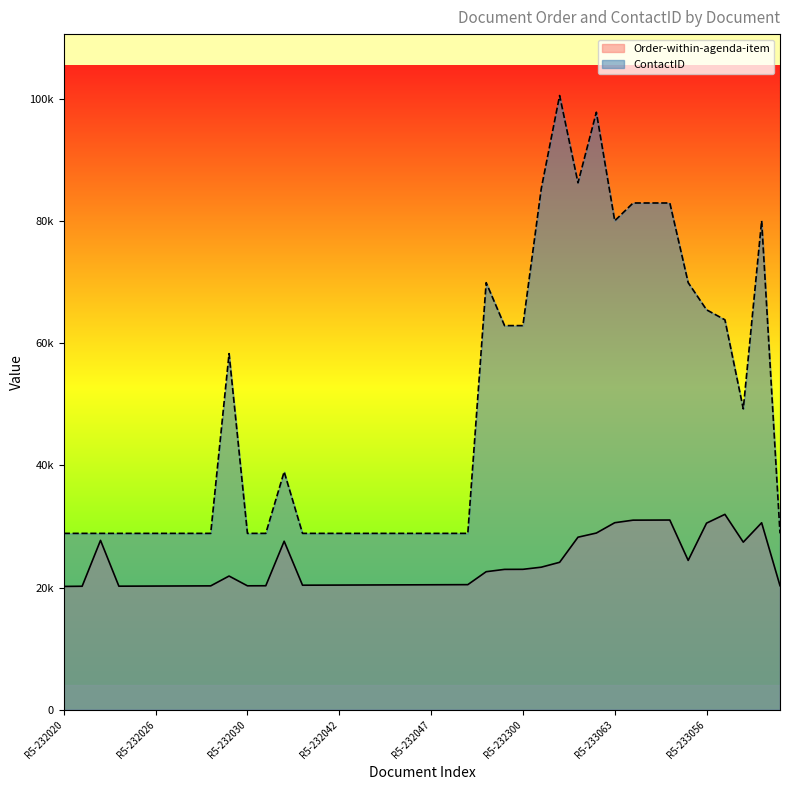

What is the value of the Order-within-agenda-item point at the 22nd from the left?

20480